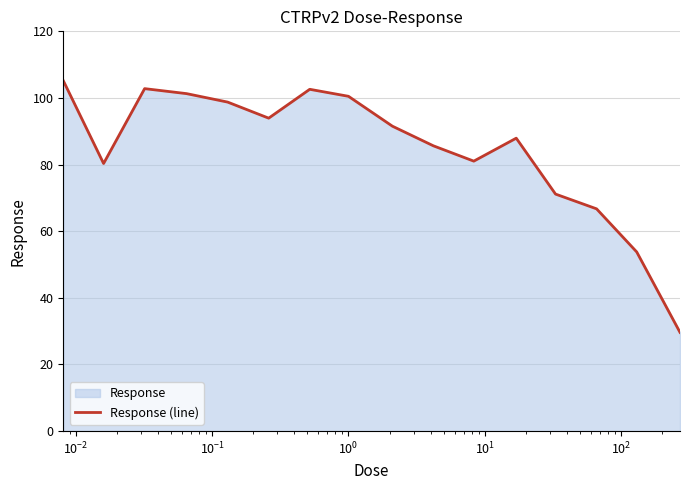

What is the minimum value shown in the chart?

29.6